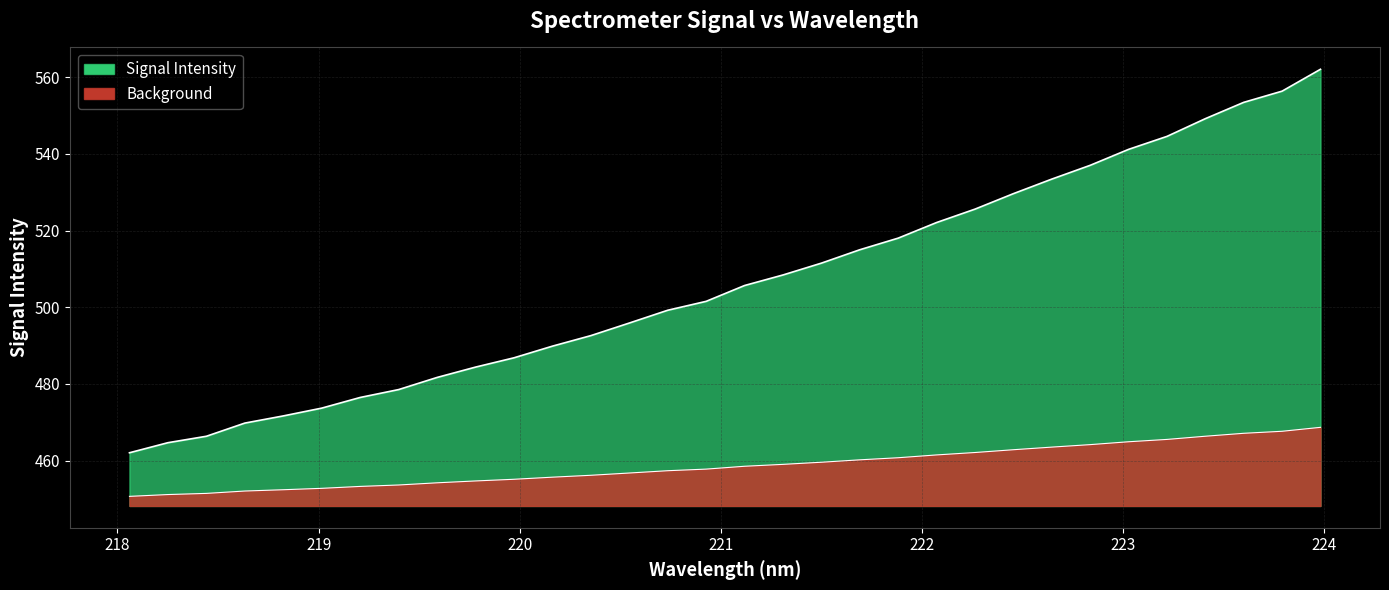

What is the sum of all y values?

16208.5